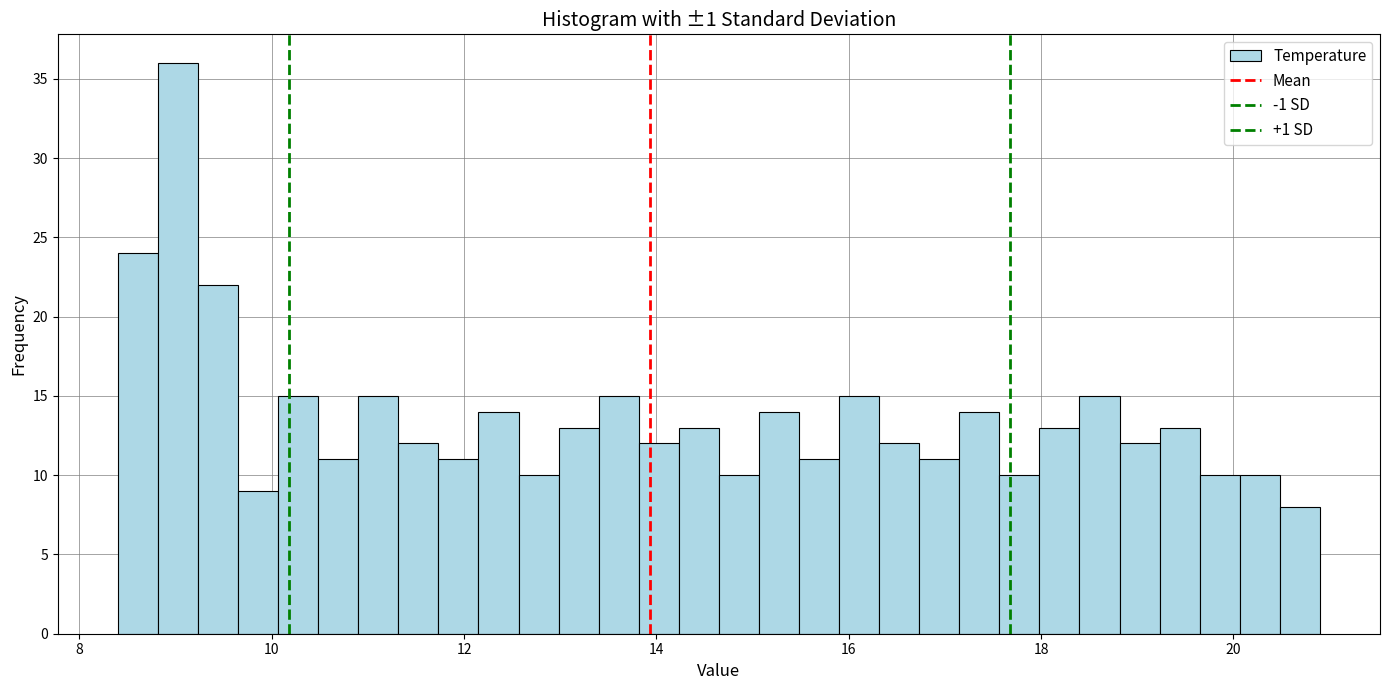

Around what value on the x-axis is the tallest bar? Give the approximate position of its centre, as read against the axis.

9.0